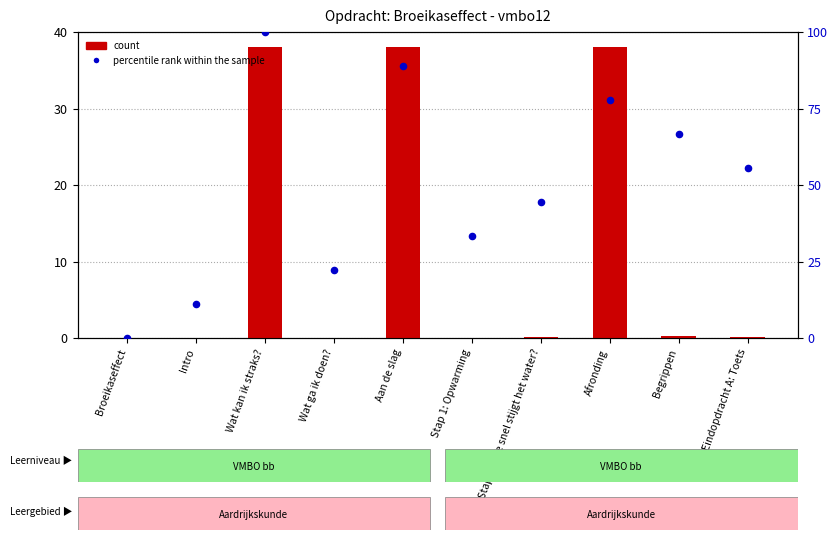

Which series reaches the maximum Y coordinate?

percentile rank within the sample